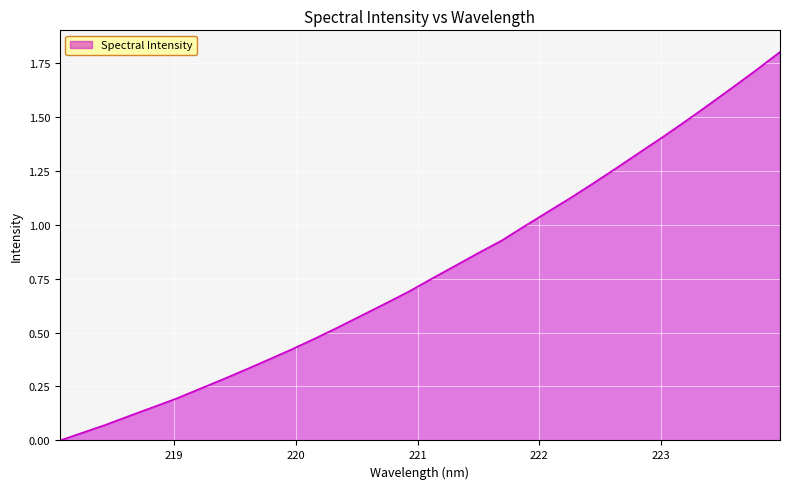

What is the greatest value displayed?

1.8